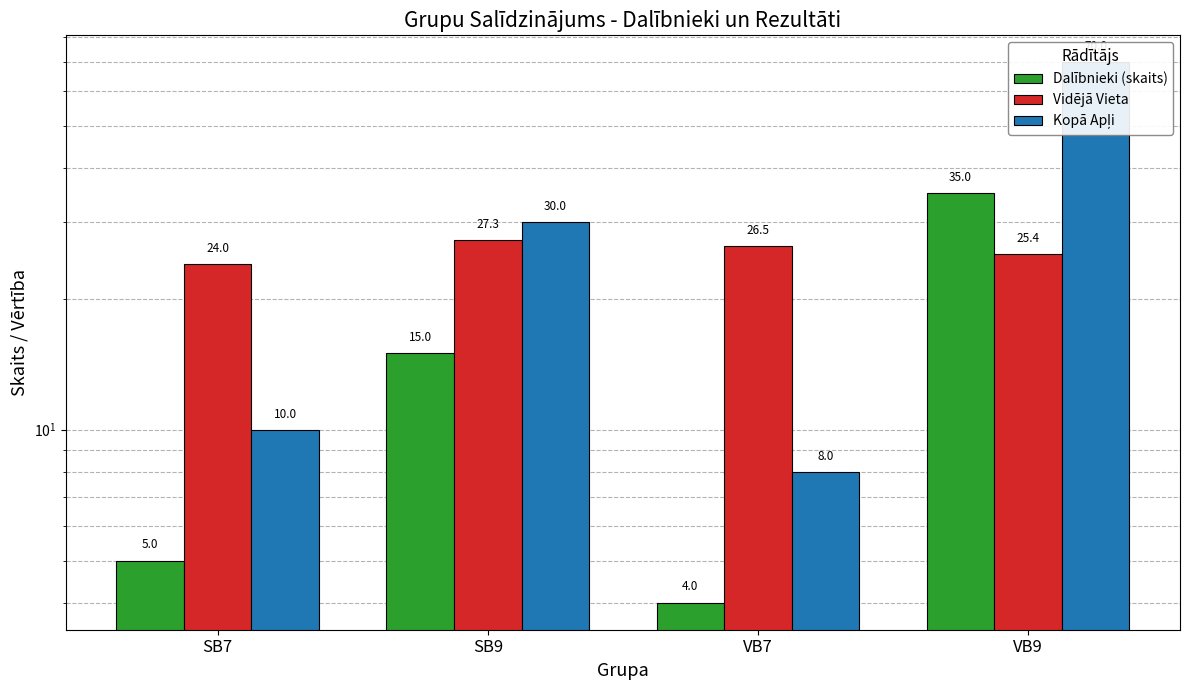

Between SB9 and VB7, which series saw the biggest shift?

Kopā Apļi